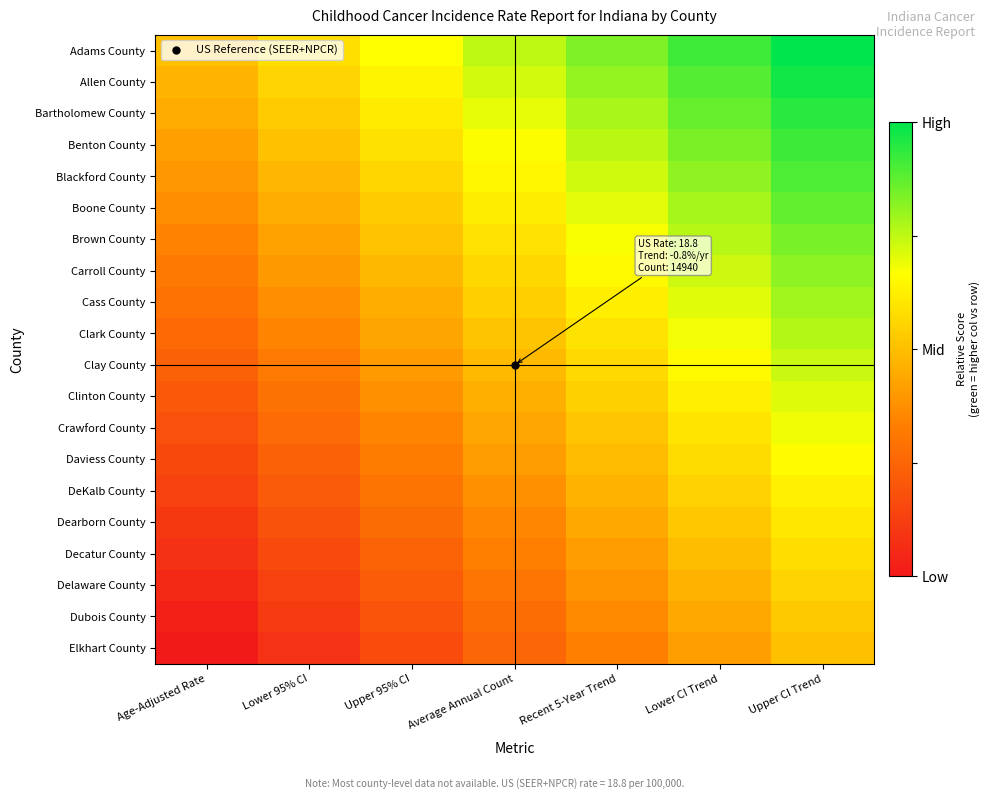

At which category is the sum across all series the highest?

Upper CI Trend